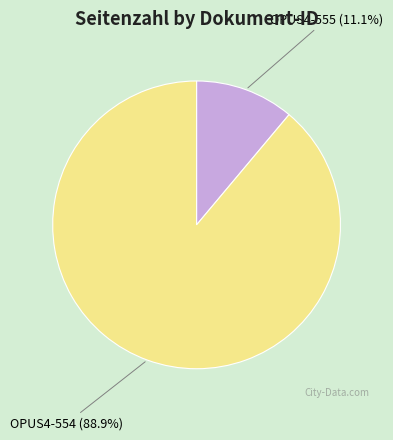

What is the ratio of the value at OPUS4-555 to the value at OPUS4-554?

0.1